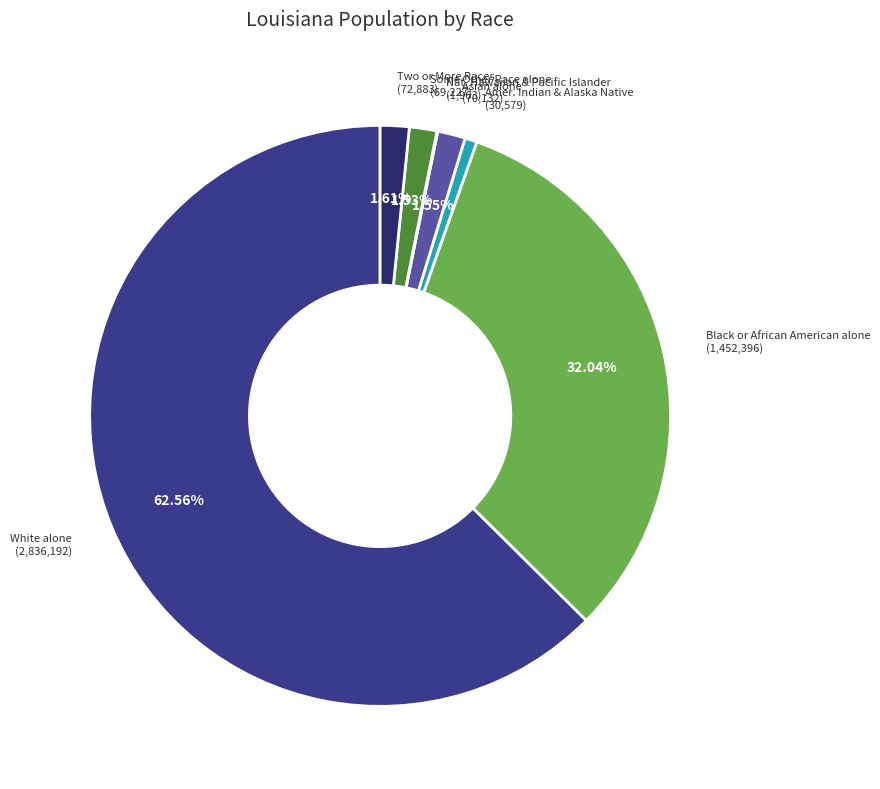

Does any single category account for the majority?

Yes